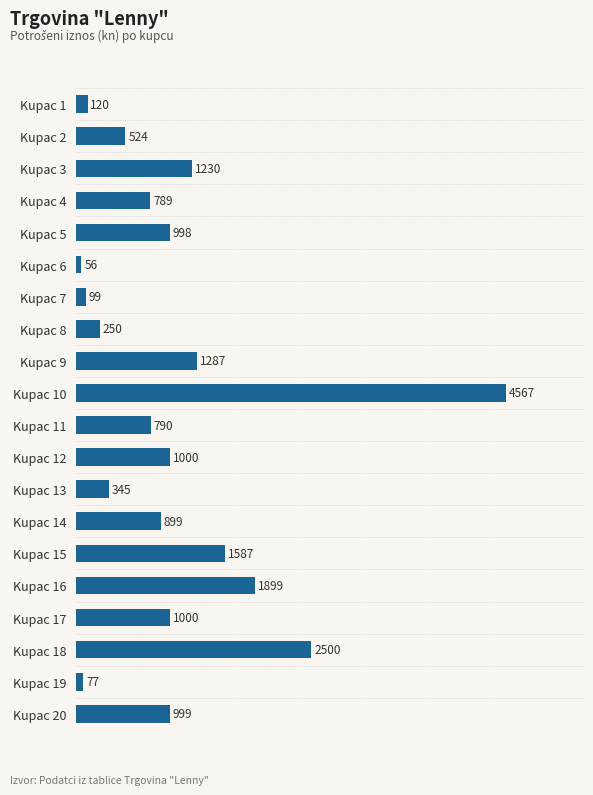

What is the difference between the maximum and minimum values?

4511